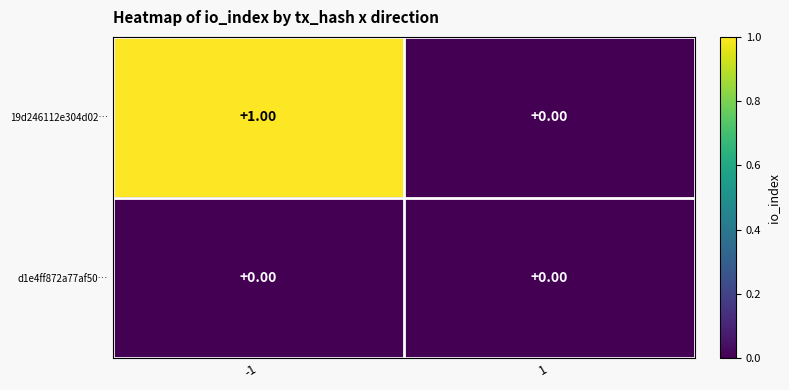

What is the maximum value shown in the chart?

1